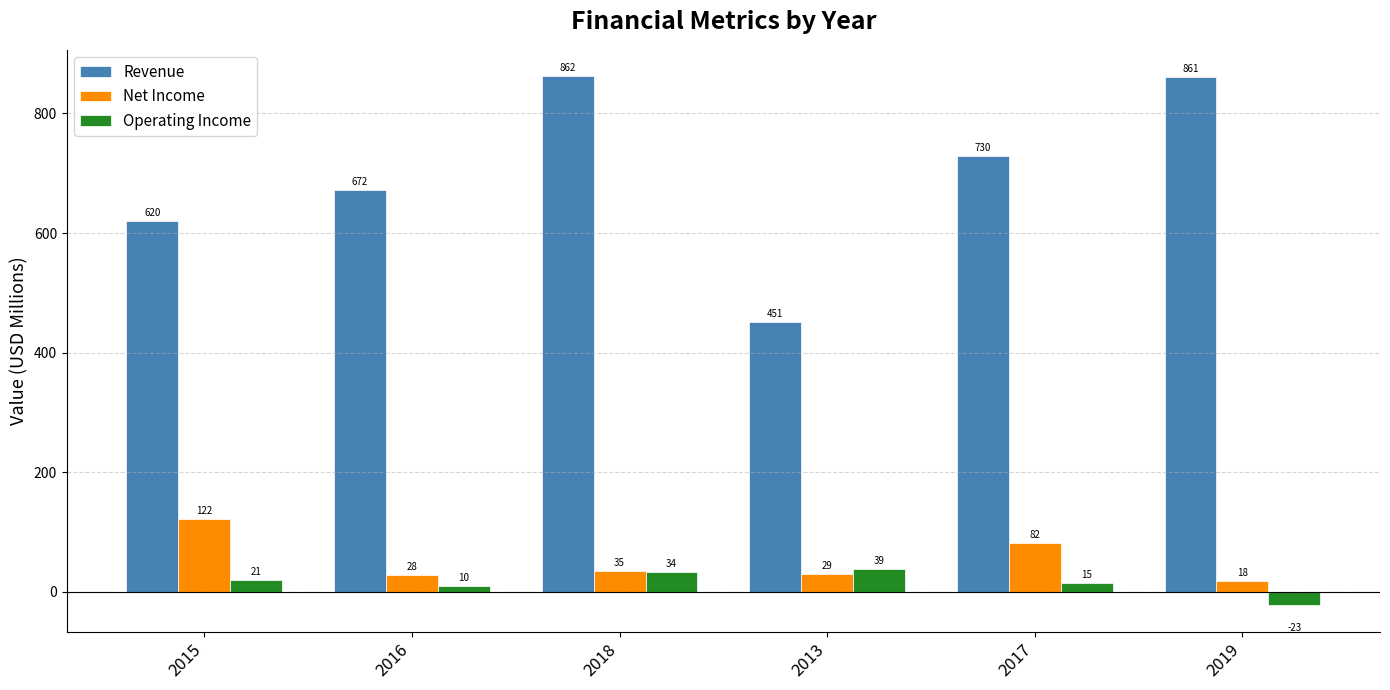

Where does the Net Income series first go above 35?

2015